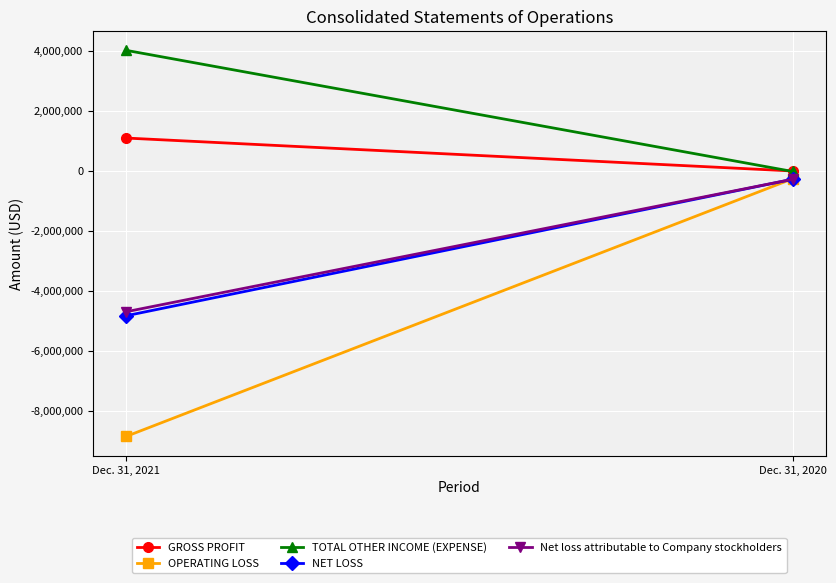

The value of NET LOSS at Dec. 31, 2020 is -275842. True or false?

True